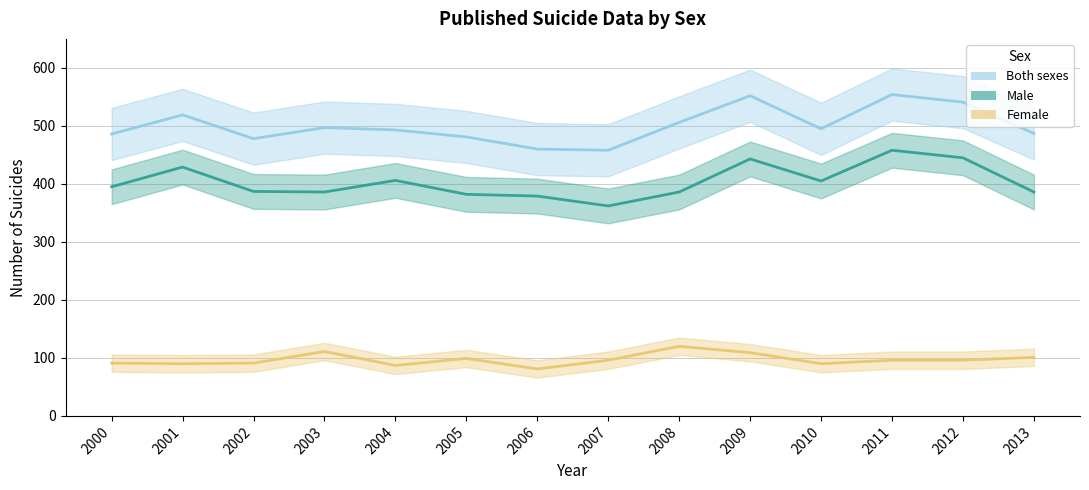

Where is the first local maximum for Both sexes?

2001